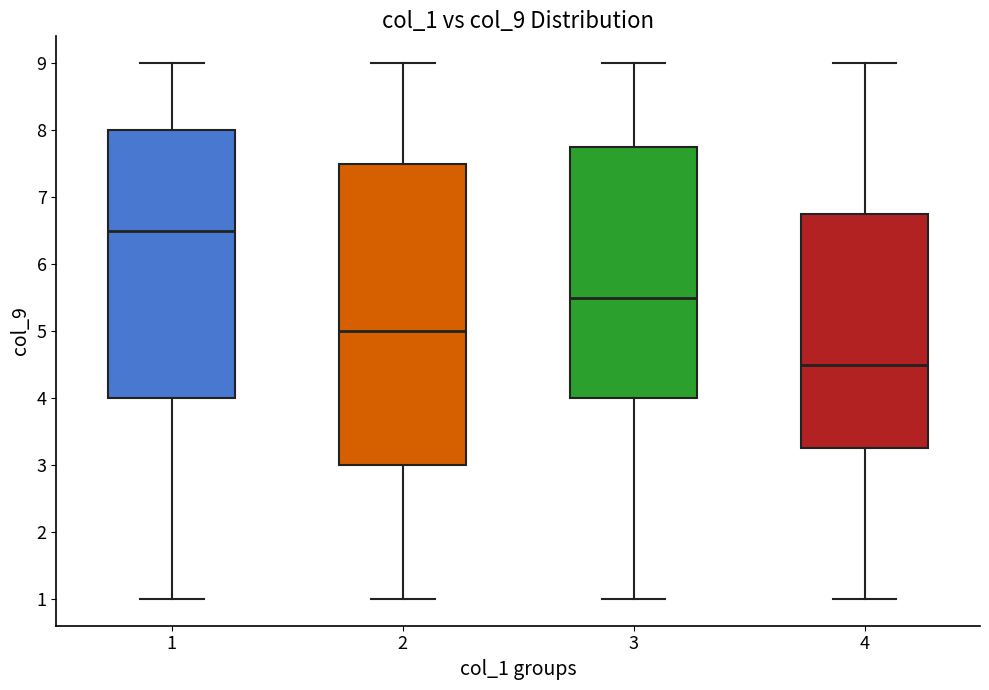

Which box's median line is the lowest?

4